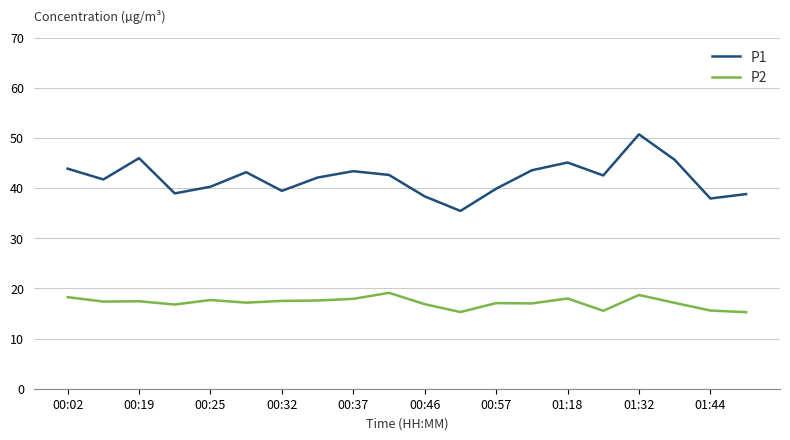

What is the minimum value for P2?

15.3